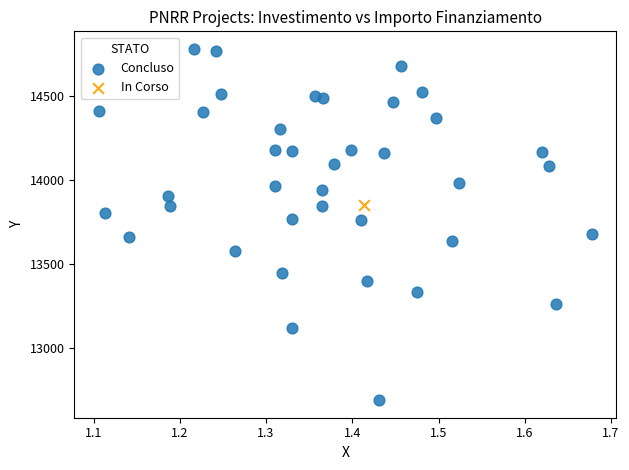

What are all the series names shown in the legend?

Concluso, In Corso